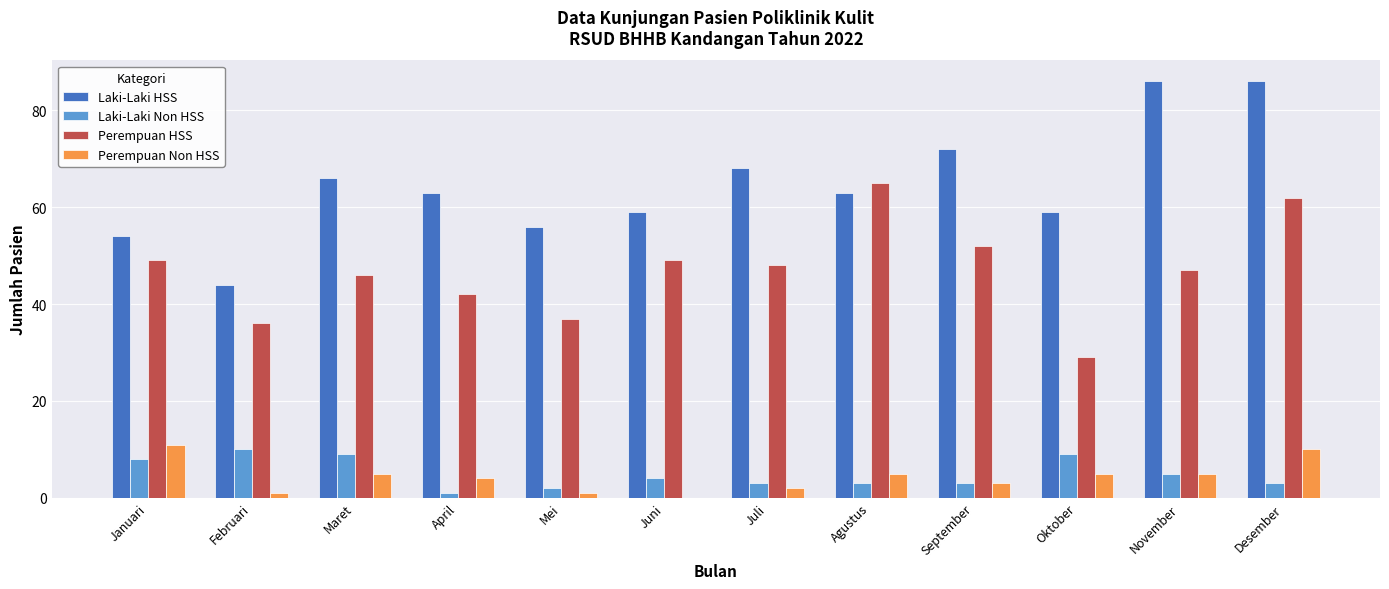

How many groups of bars are there?

12